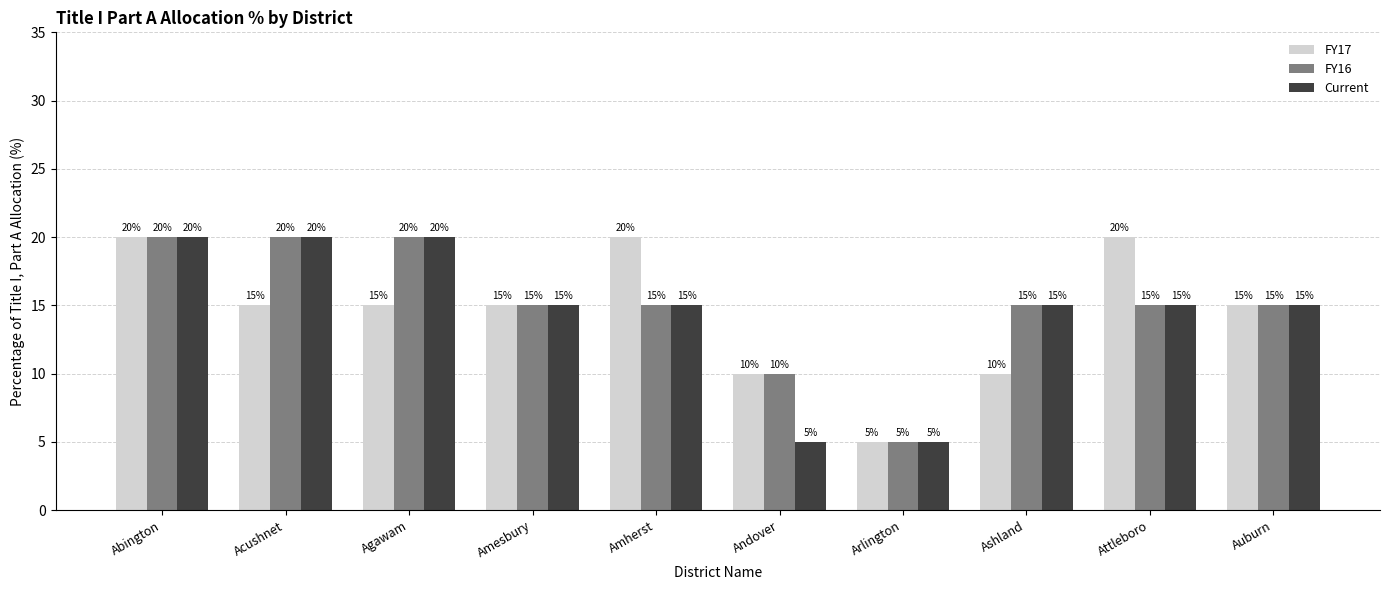

What are all the series names shown in the legend?

FY17, FY16, Current